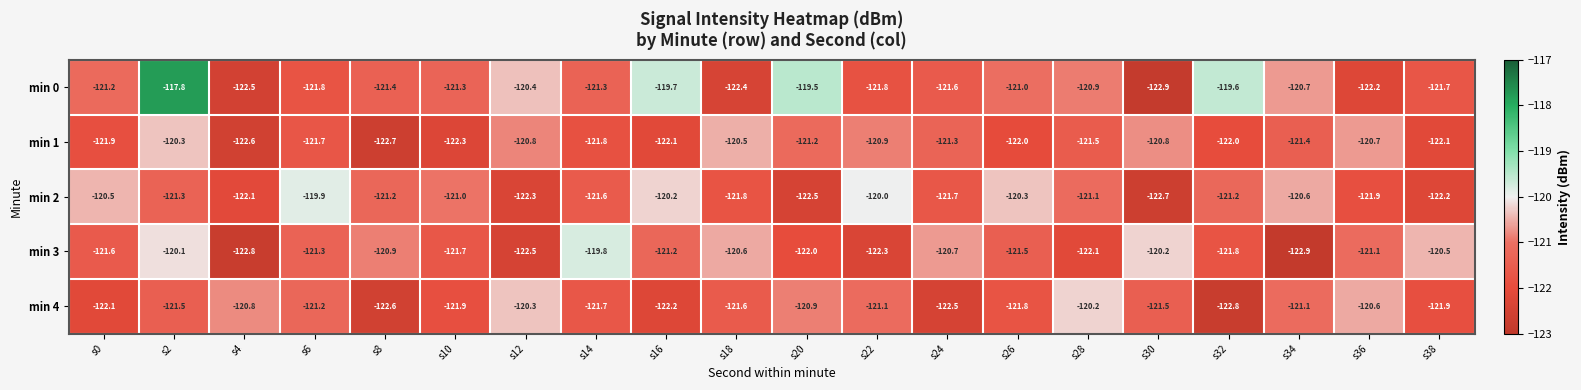

What is the total value across all series at s20?

-606.1